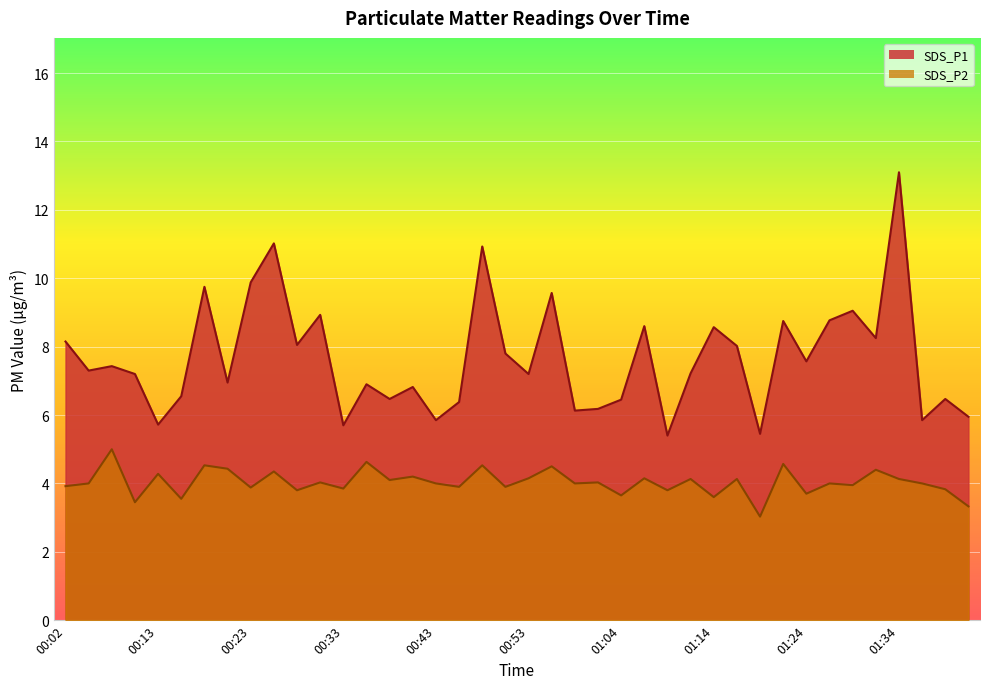

At which category is the sum across all series the highest?

01:34